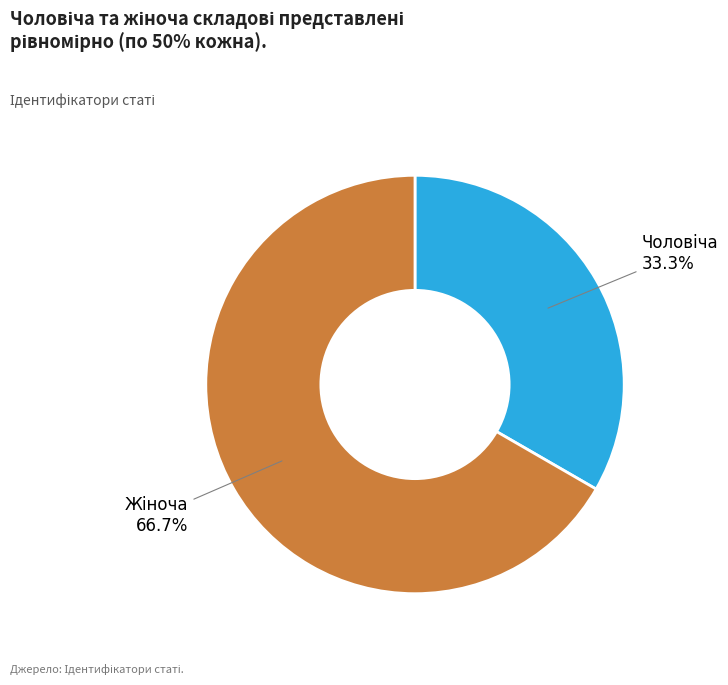

Is there a majority slice in this chart?

Yes